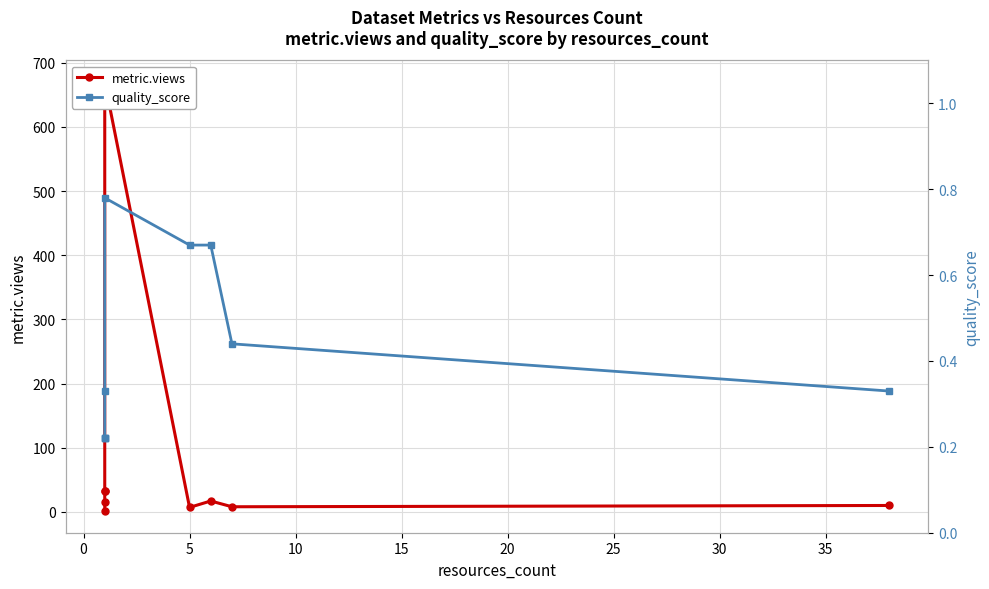

Which series has the widest spread of values?

metric.views